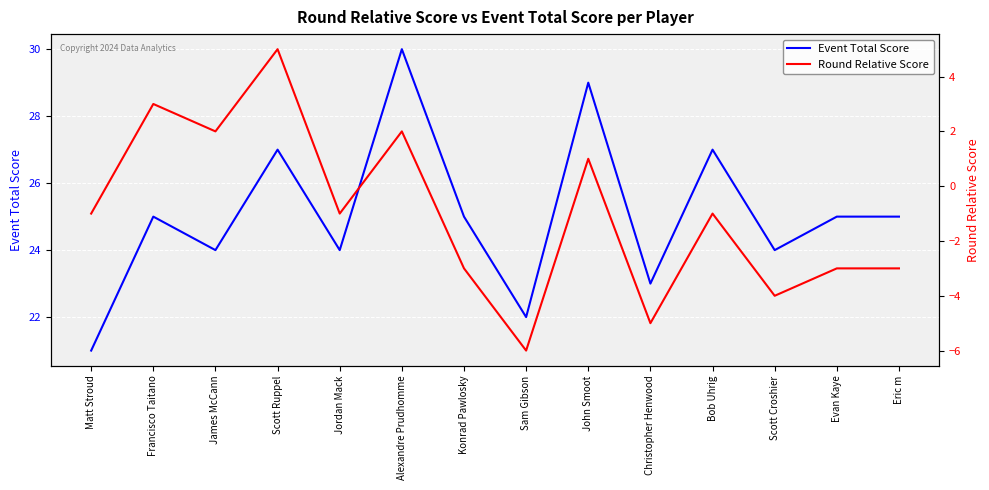

What is the value of the Round Relative Score point at the 1st from the left?

-1